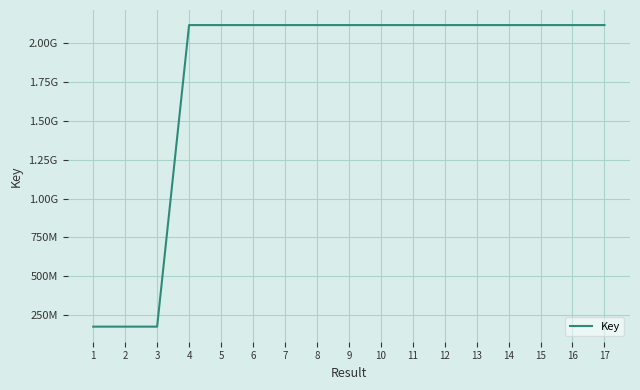

Does the chart display data point markers on the line(s)?

No